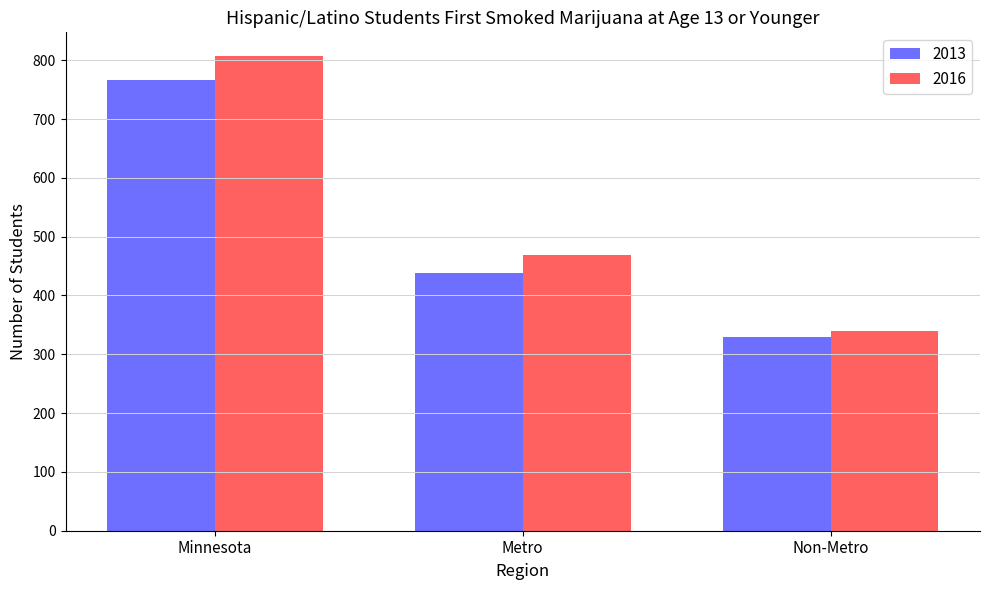

Is the value of 2013 at Non-Metro greater than the value of 2016 at Metro?

No